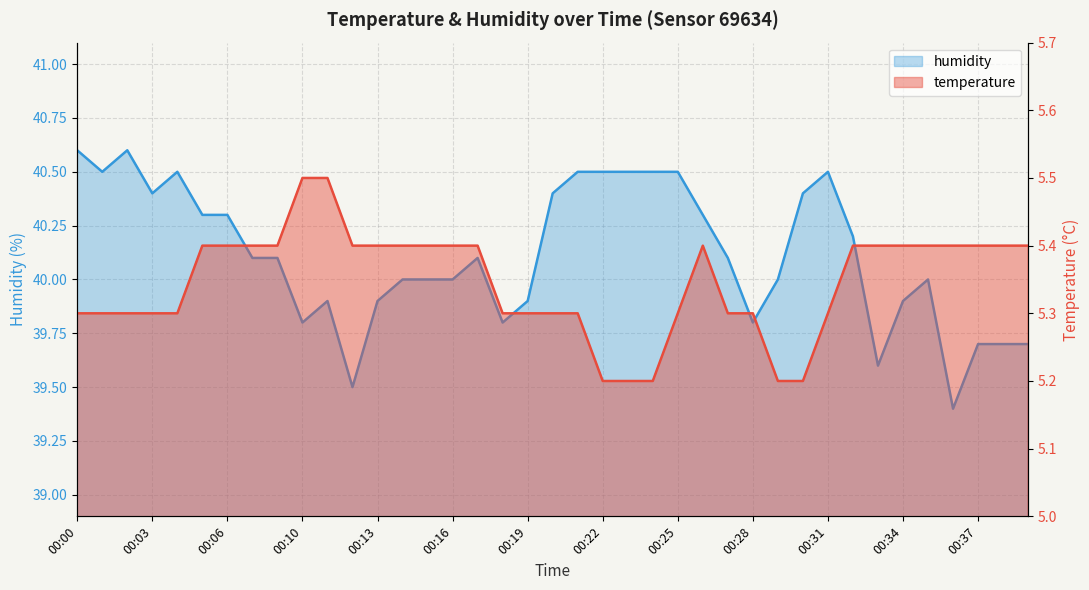

What are all the series names shown in the legend?

temperature, humidity